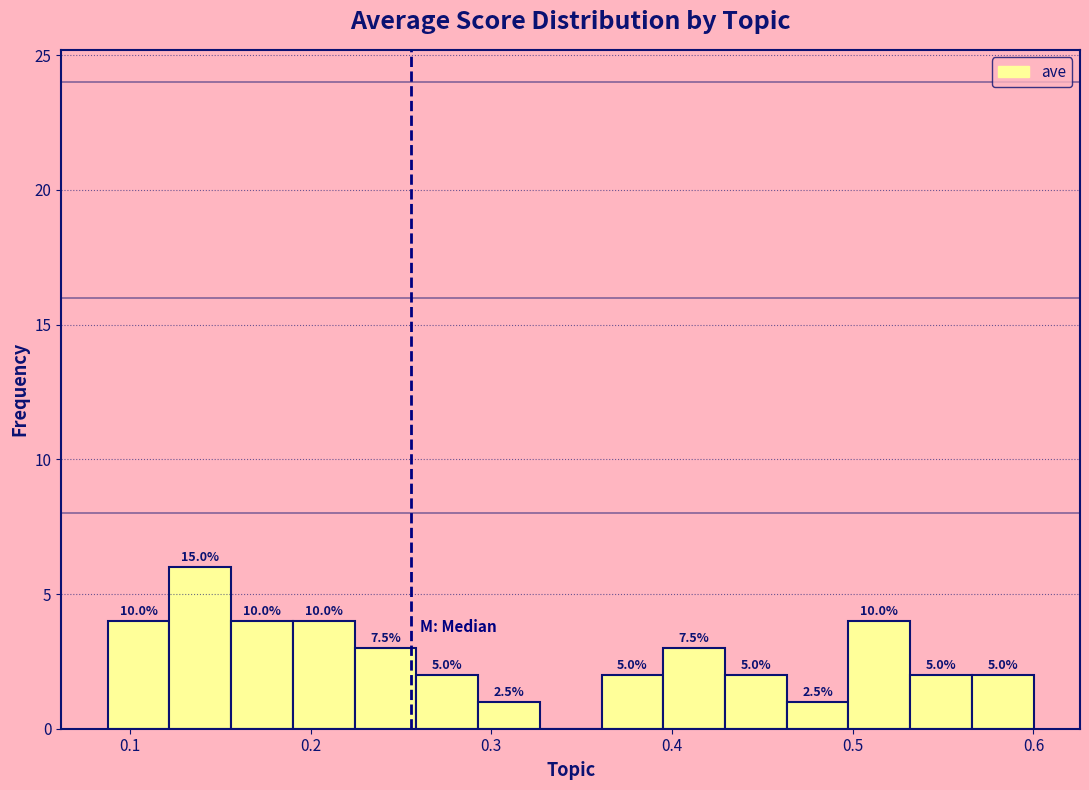

Read against the x-axis, roughly where is the centre of the tallest bar?

0.14